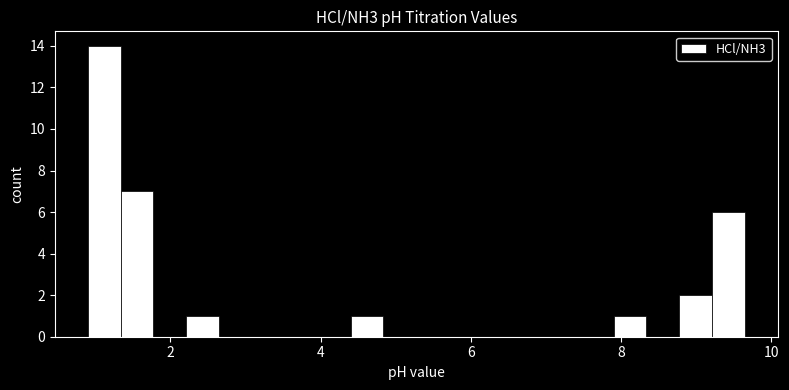

Around what value on the x-axis is the tallest bar? Give the approximate position of its centre, as read against the axis.

1.2